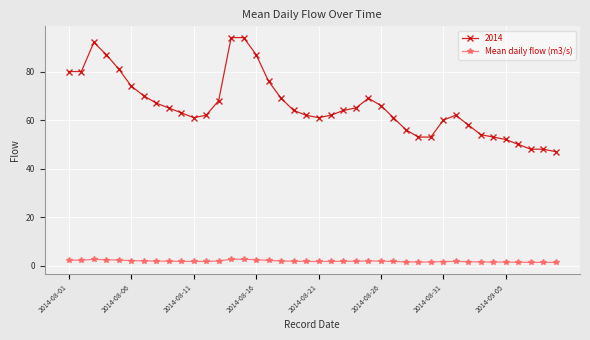

True or false: Mean daily flow (m3/s) and 2014 cross at least once.

False